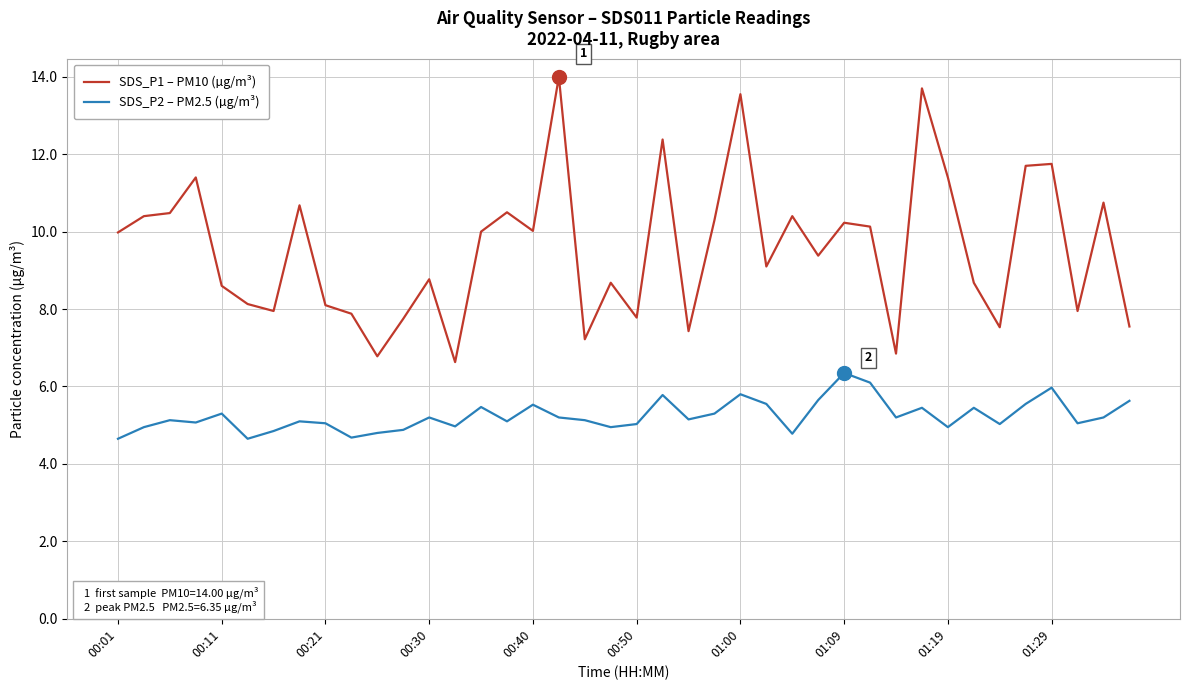

True or false: SDS_P2 – PM2.5 (µg/m³) and SDS_P1 – PM10 (µg/m³) intersect in this chart.

False